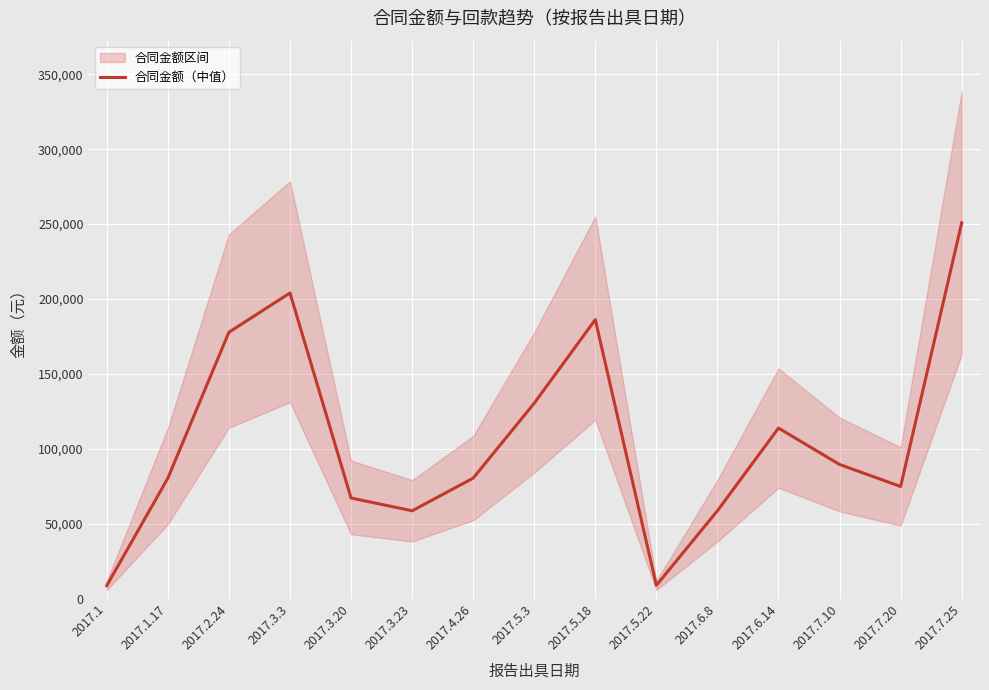

What is the label of the 5th point from the right?

2017.6.8